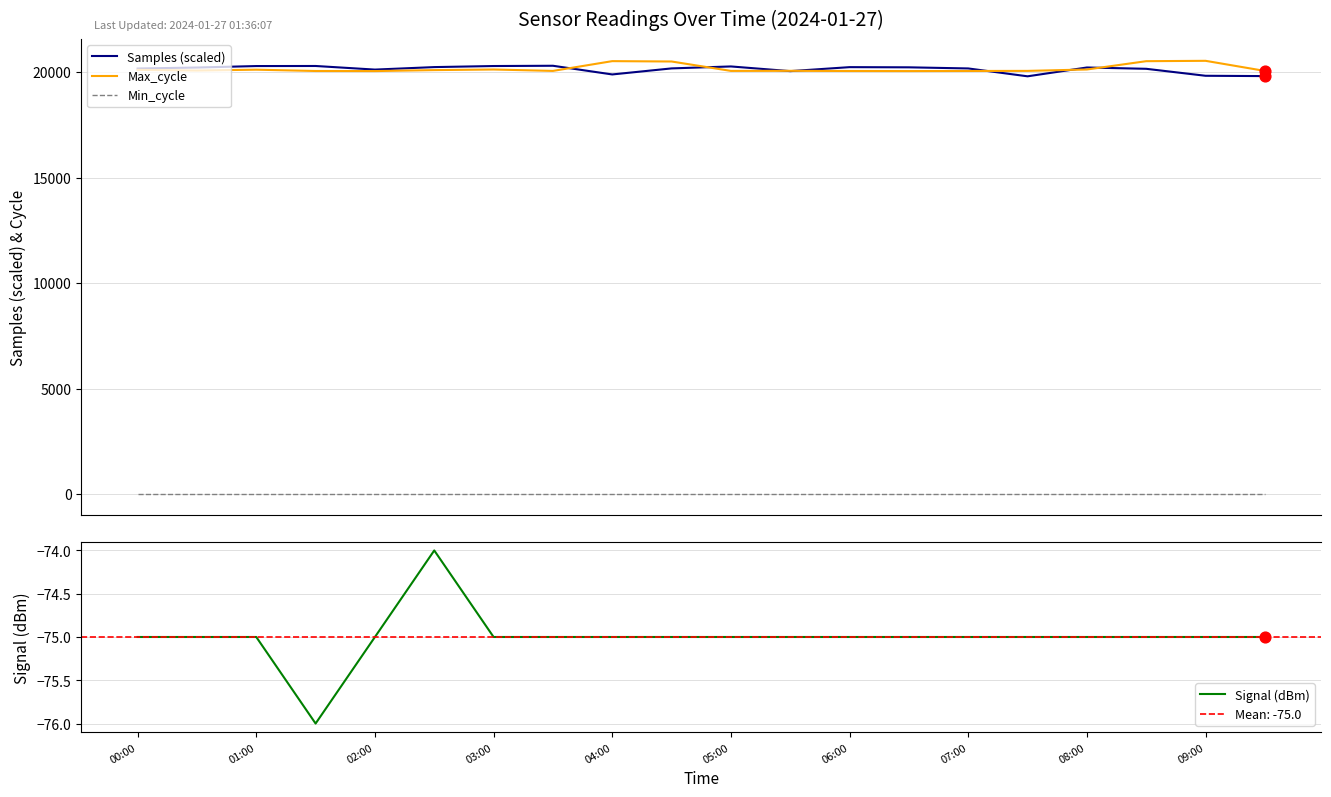

True or false: Min_cycle and Samples (scaled) intersect in this chart.

False